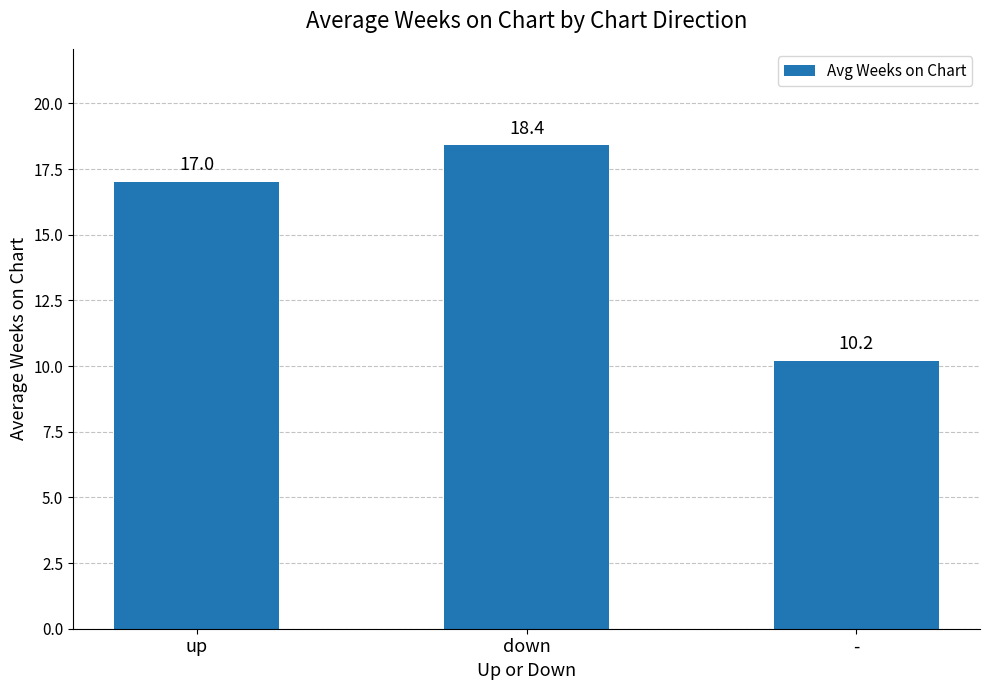

What is the ratio of the value at down to the value at -?

1.8